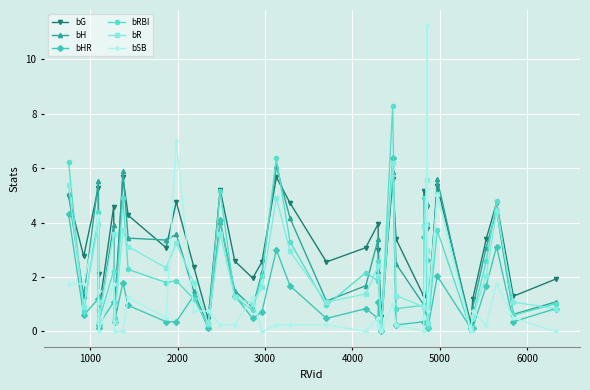

True or false: bRBI and bH intersect in this chart.

True